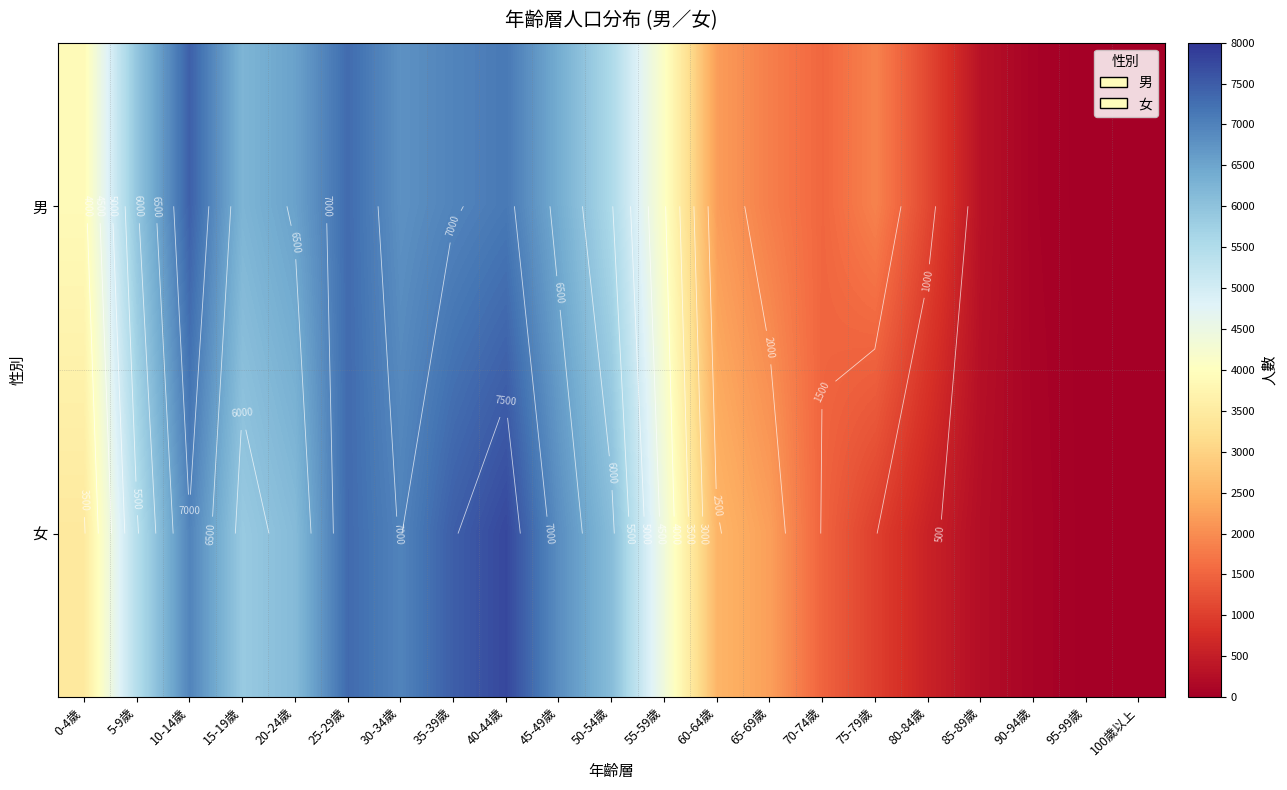

Which has a higher value, 80-84歲 or 35-39歲?

35-39歲